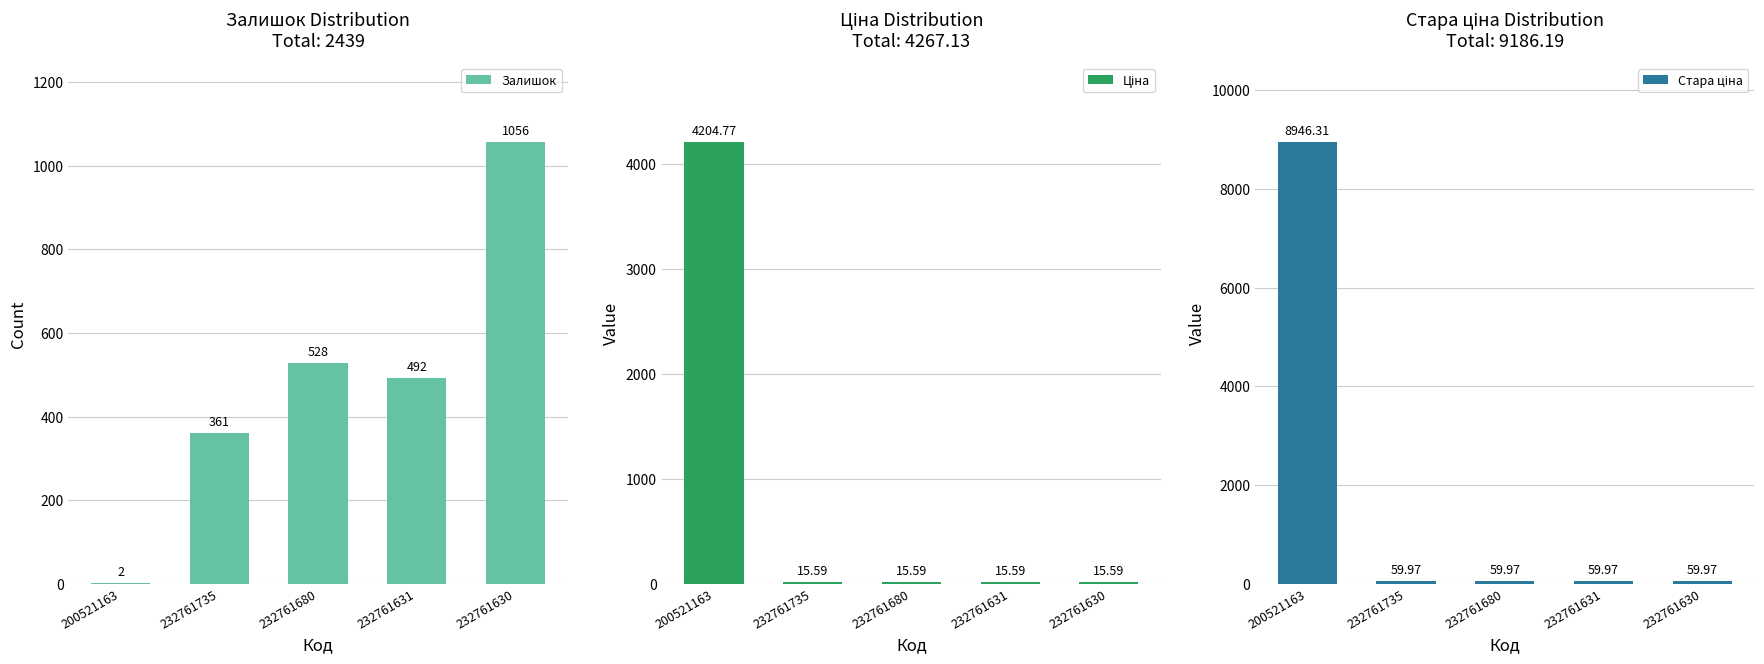

Reading left to right, what are all the values shown in this chart?

Залишок: 2.0	361.0	528.0	492.0	1056.0
Ціна: 4204.8	15.6	15.6	15.6	15.6
Стара ціна: 8946.3	60.0	60.0	60.0	60.0